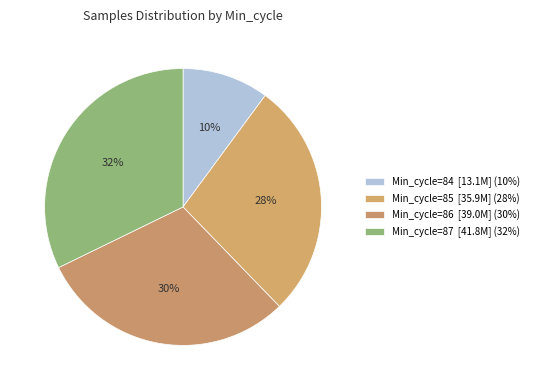

Is there any slice that represents more than half of the pie?

No